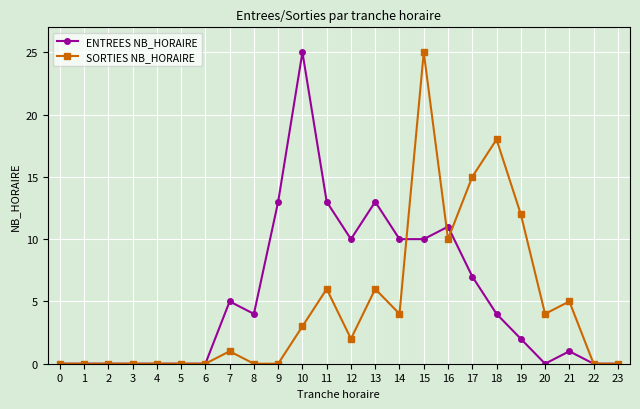

At which label does SORTIES NB_HORAIRE reach its peak?

15